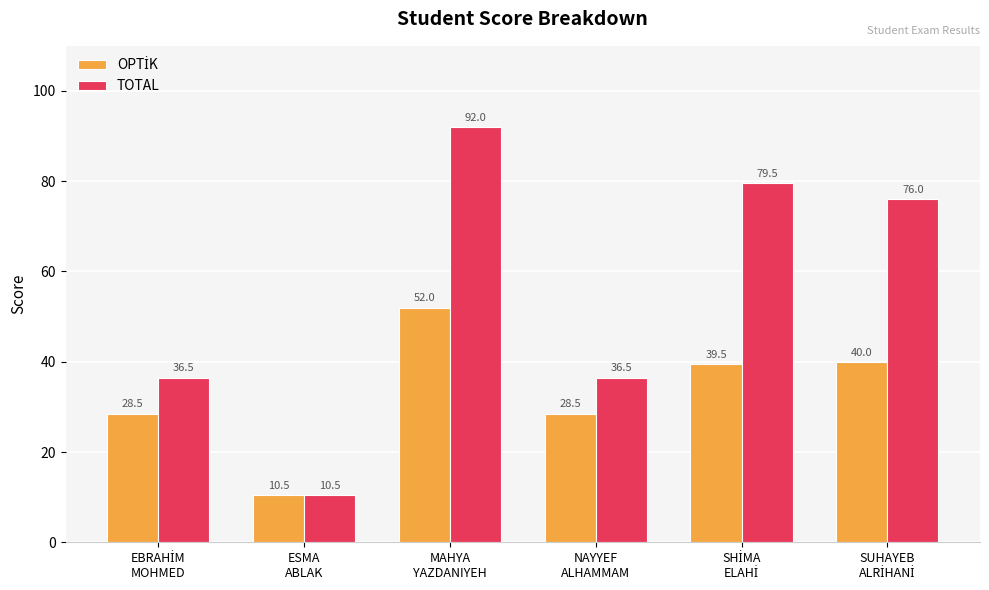

What is the greatest value displayed?

92.0